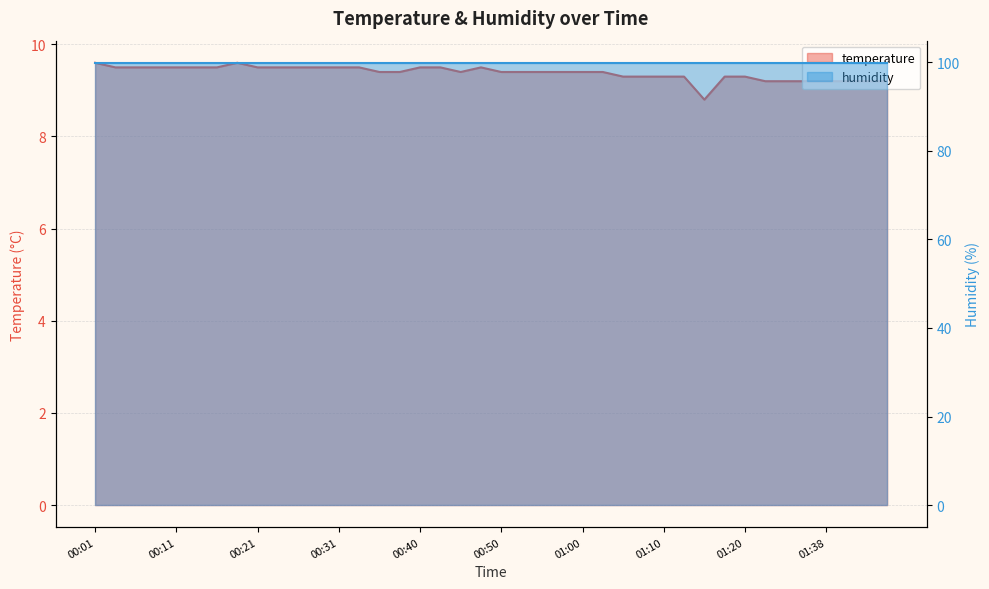

How many interior local peaks (higher than both neighbors) does the data have?

2